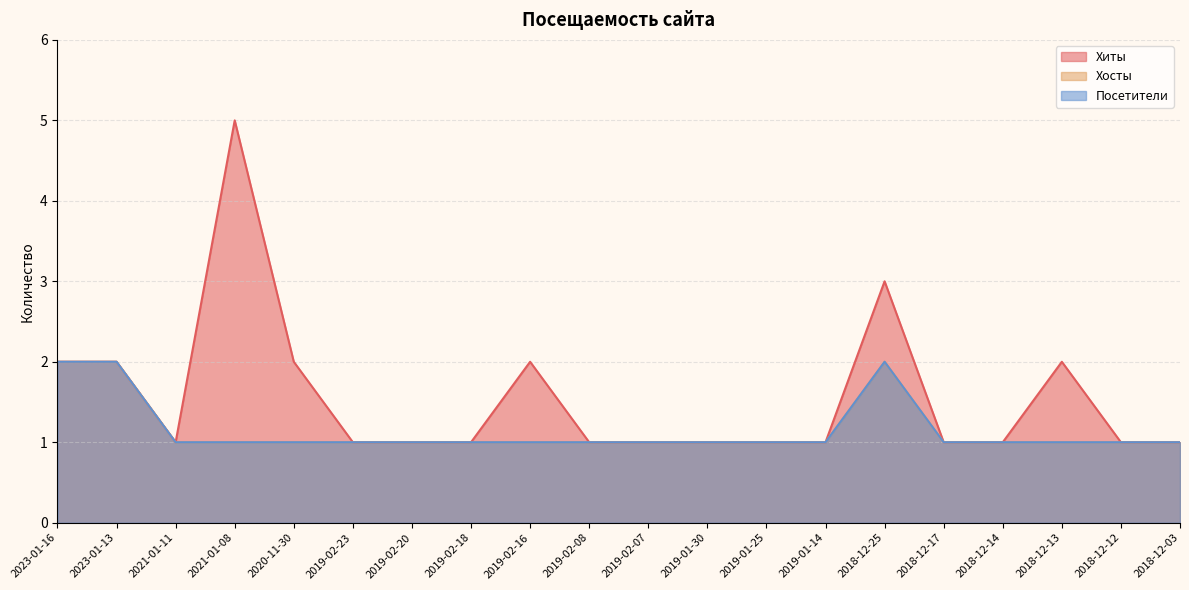

At how many categories does at least one series exceed 3?

1